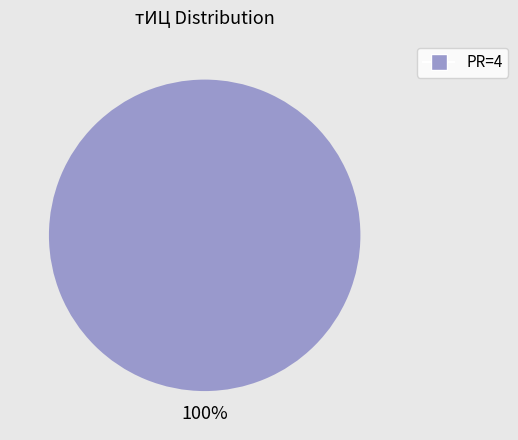

True or false: PR=4 accounts for 100% of the total.

True